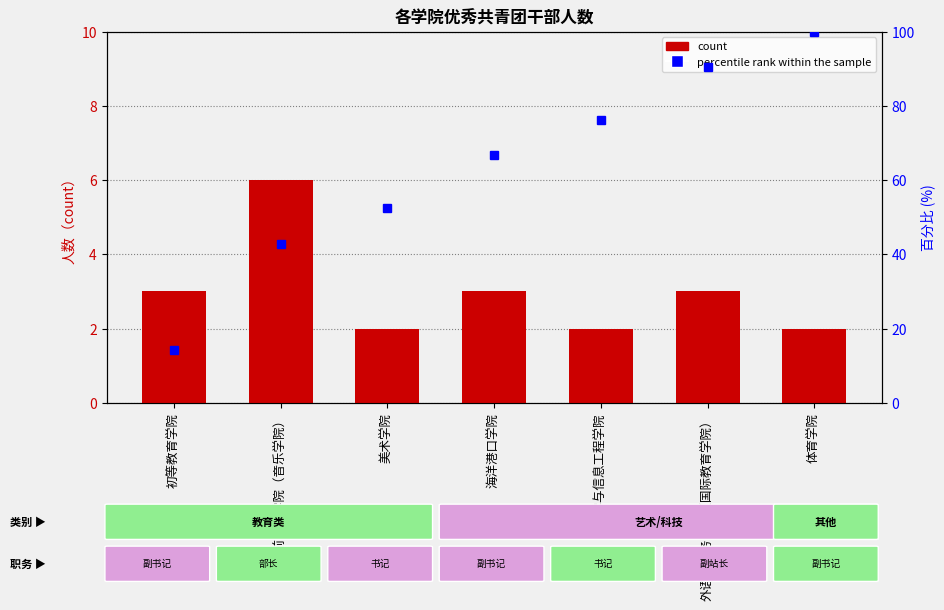

What is the difference between the maximum and minimum values in the percentile rank within the sample series?

85.7